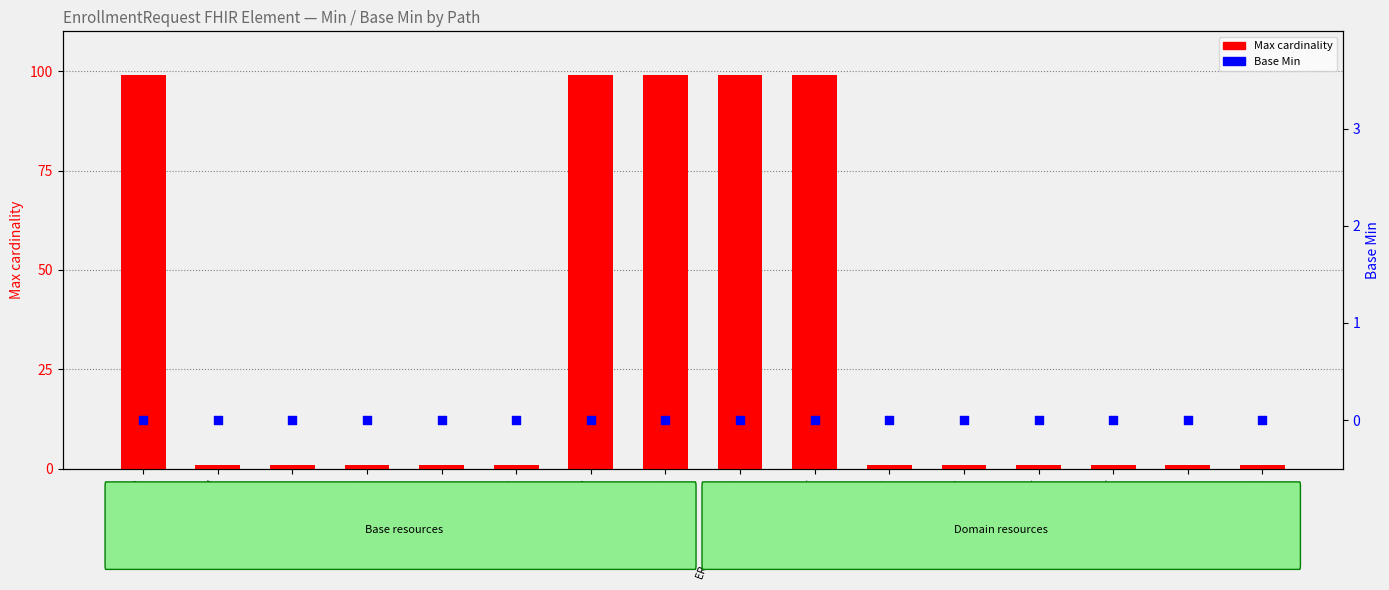

Which series has the widest spread of Y values?

Max cardinality